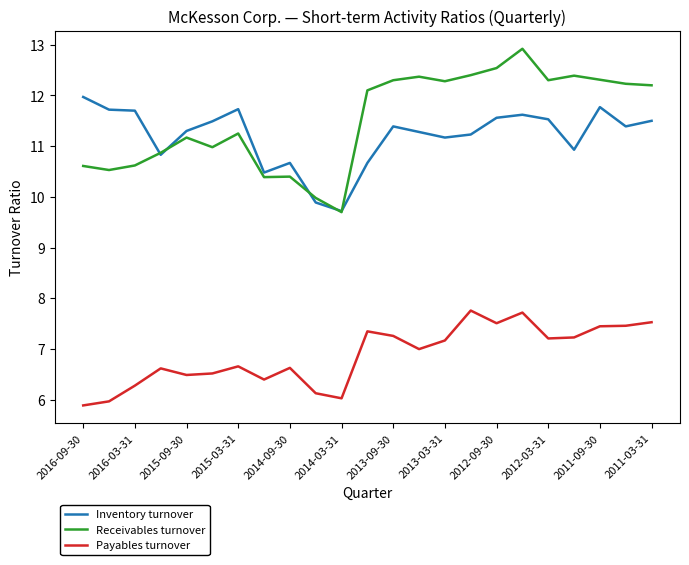

True or false: Receivables turnover and Payables turnover intersect in this chart.

False